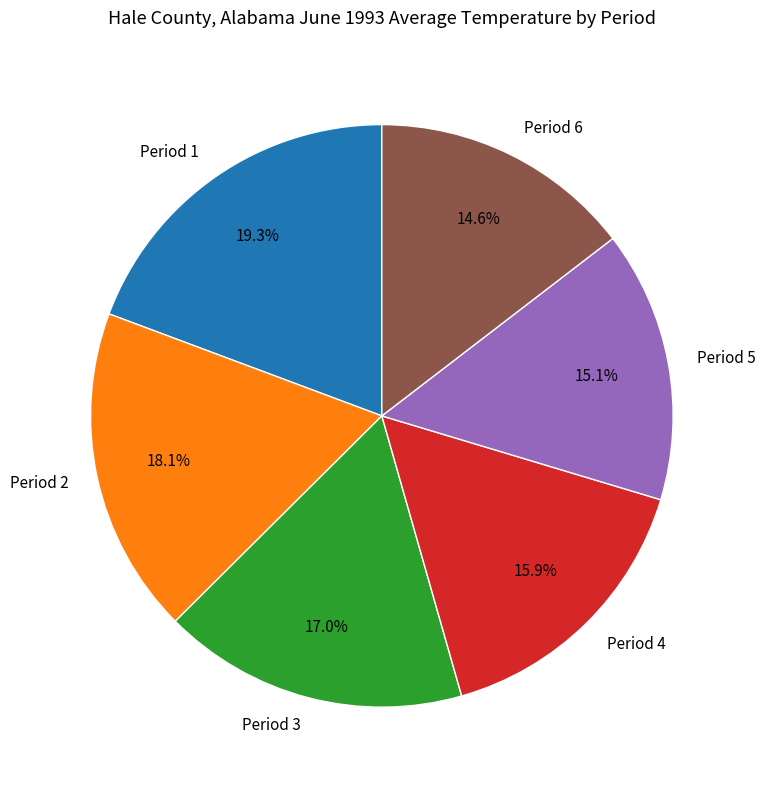

To the nearest percent, what is the difference between the largest and smallest slice percentages?

5%